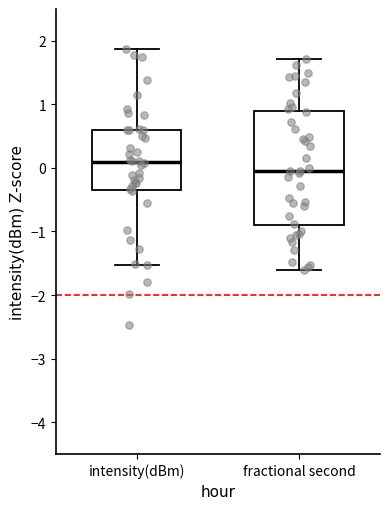

Comparing the boxes themselves (not the whiskers), which one is the tallest?

fractional second